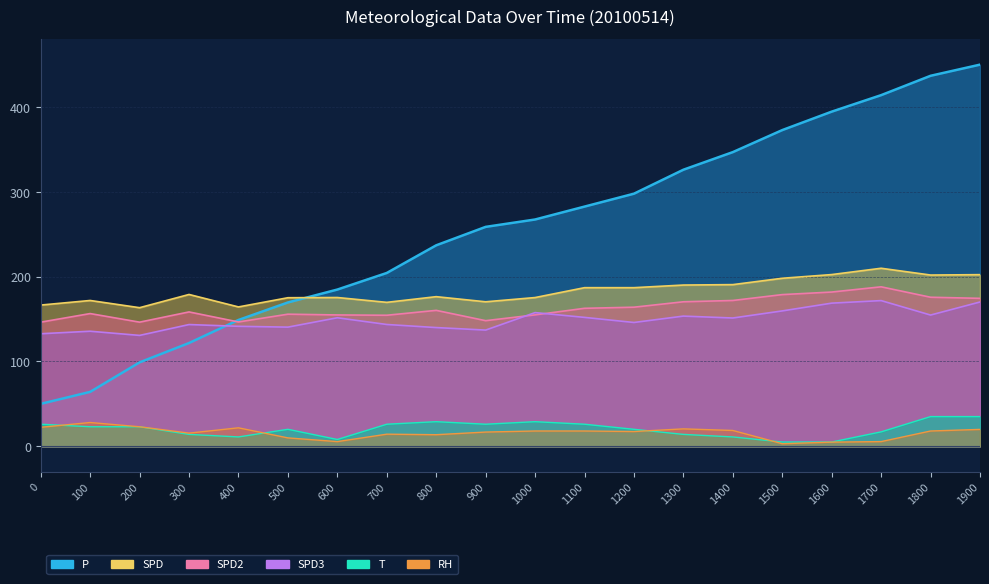

The value of T at 1700 is 4.1. True or false?

False